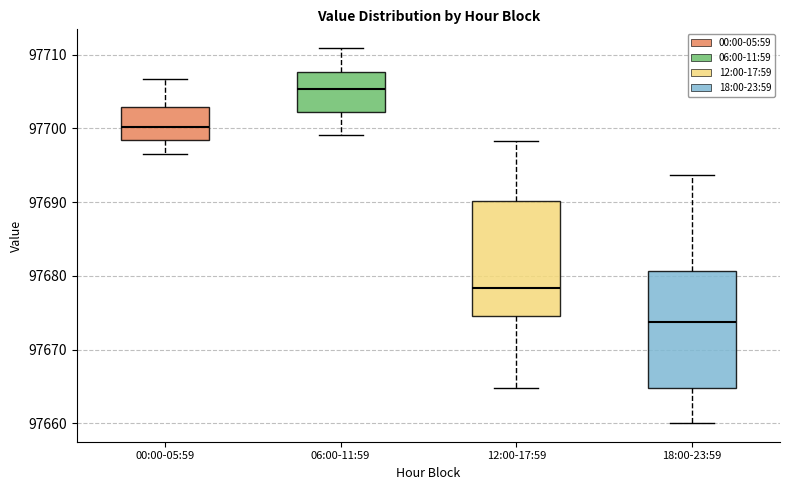

Which box has the lowest median line?

18:00-23:59